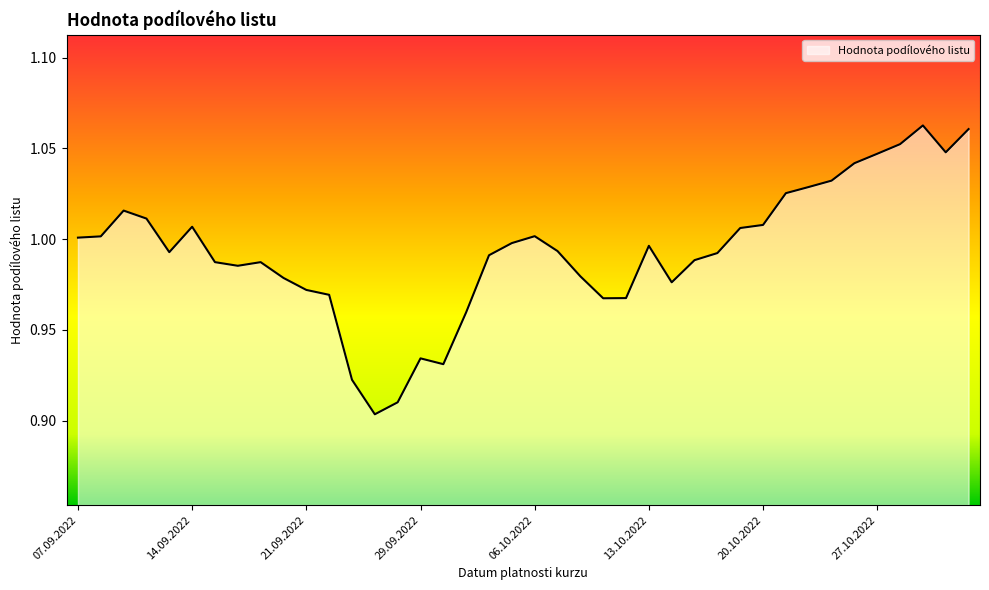

What is the value of the 13th point from the left?

0.9